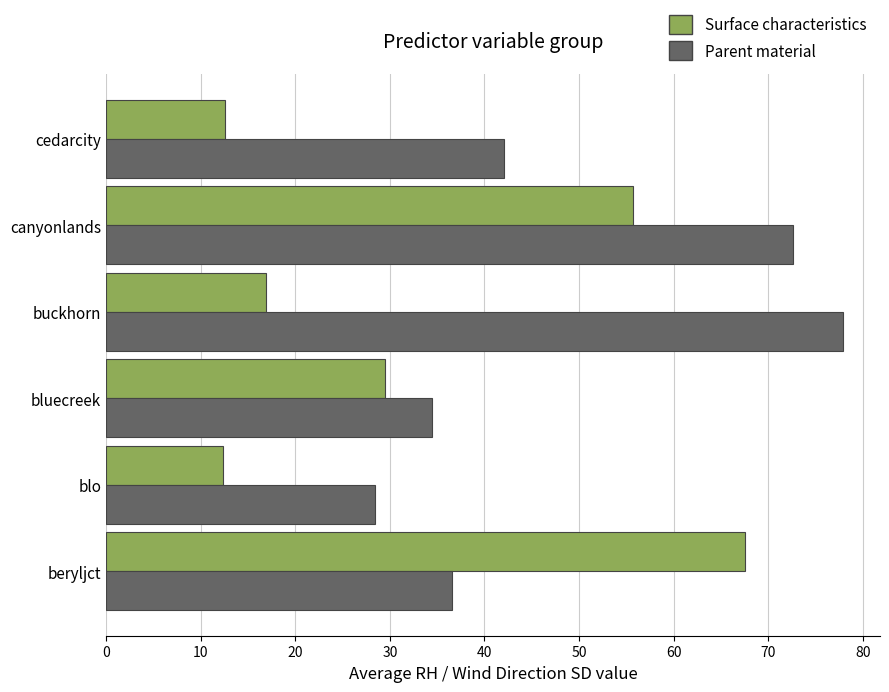

How many distinct data groups are displayed?

2